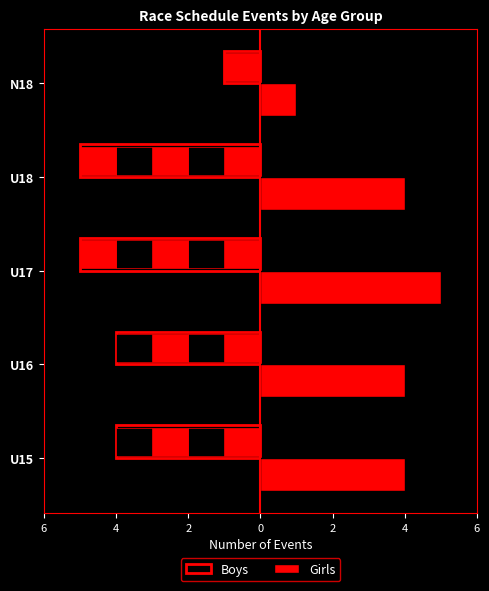

What is the highest value of the Girls series?

5